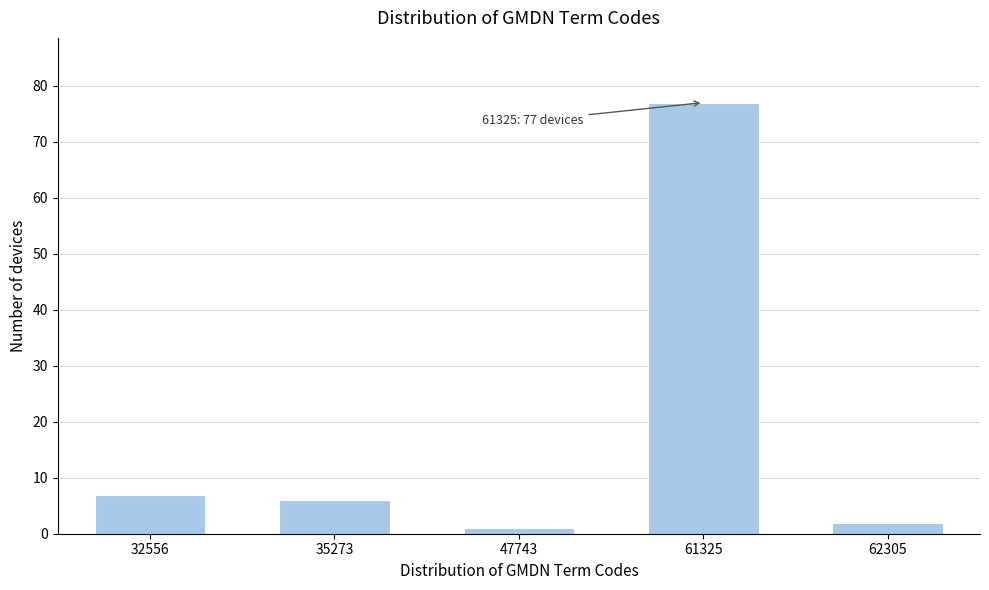

Reading left to right, transcribe all the data shown in this chart.

7	6	1	77	2